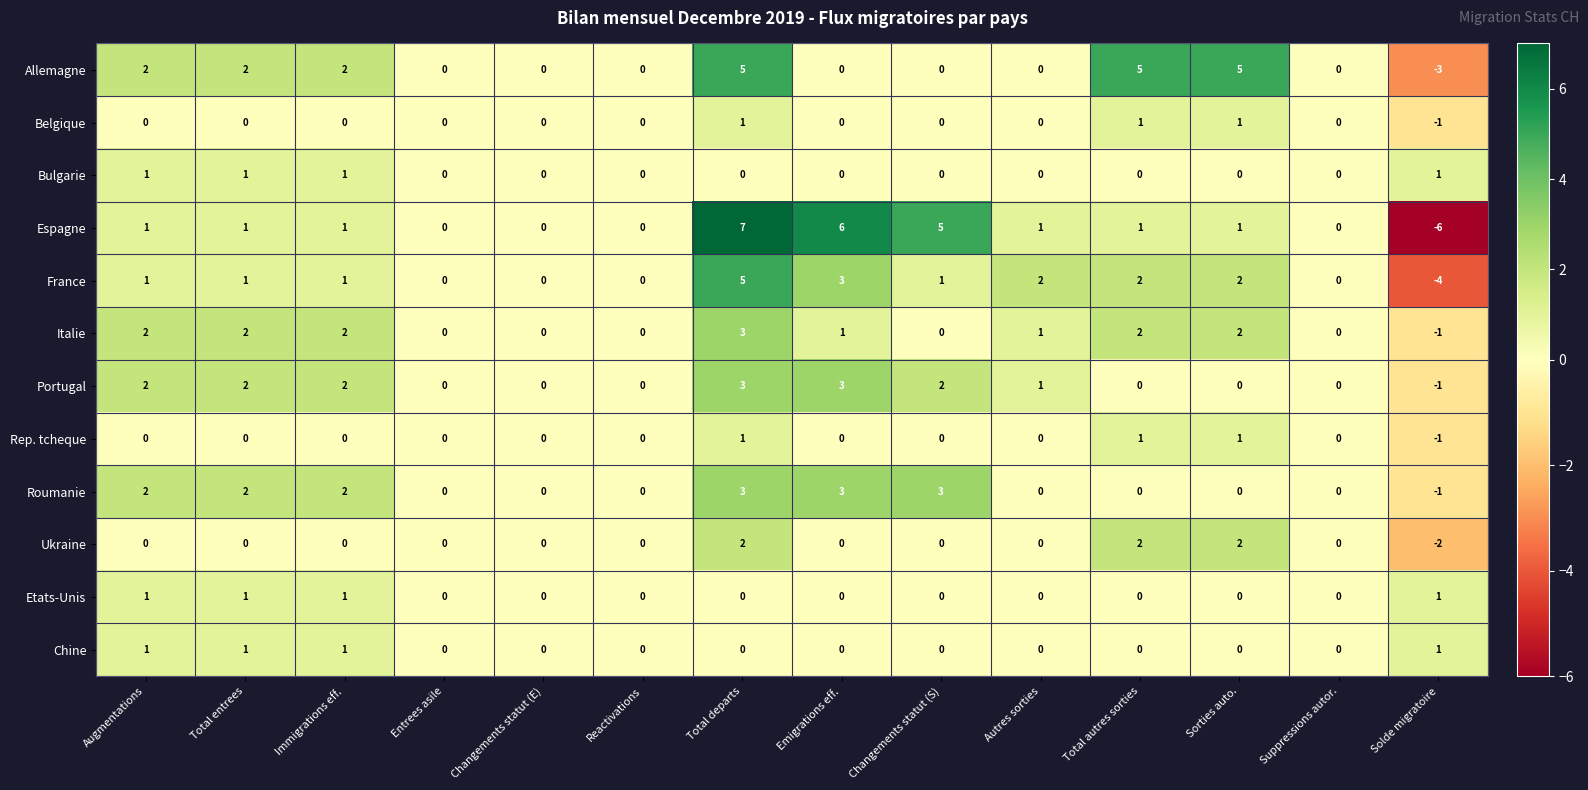

What is the difference between the highest and lowest values at Changements statut (S)?

5